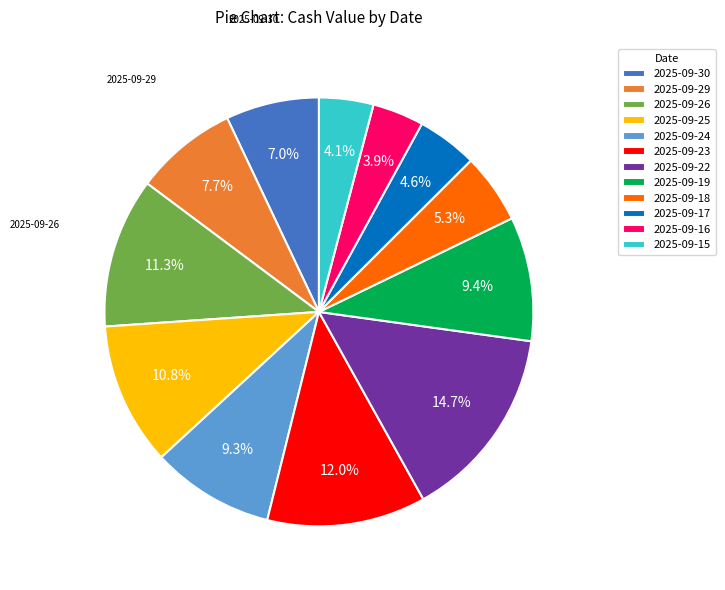

To the nearest percent, what is the difference between the largest and smallest slice percentages?

11%